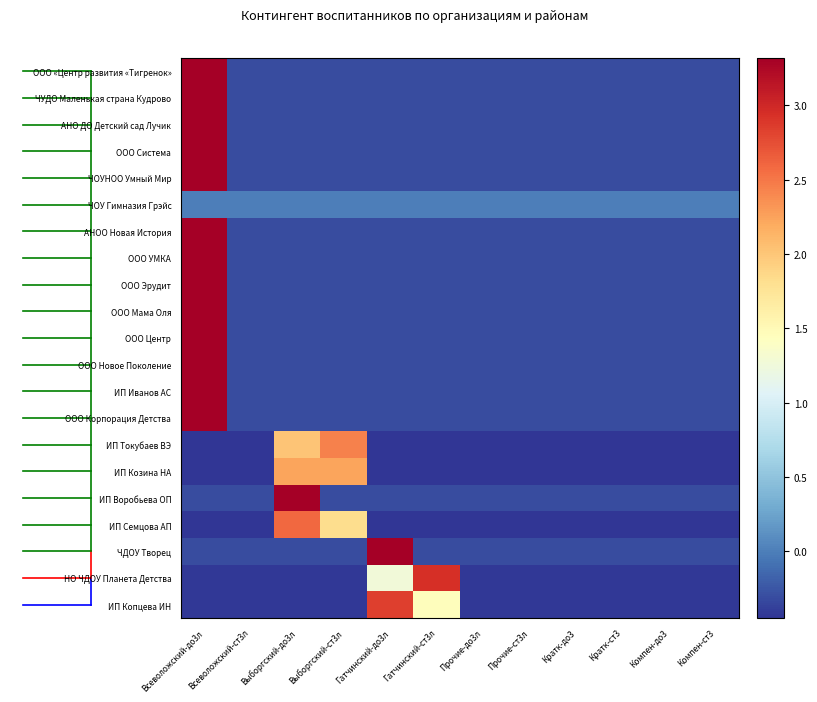

List the series in order of their peak value, highest first.

ООО Центр, ООО Корпорация Детства, ЧОУНОО Умный Мир, ООО УМКА, ИП Воробьева ОП, ЧУДО Маленькая страна Кудрово, АНО ДО Детский сад Лучик, ООО Эрудит, ООО Мама Оля, ИП Иванов АС, ЧДОУ Творец, ООО Система, АНОО Новая История, ООО Новое Поколение, ООО «Центр развития «Тигренок», НО ЧДОУ Планета Детства, ИП Копцева ИН, ИП Семцова АП, ИП Токубаев ВЭ, ИП Козина НА, ЧОУ Гимназия Грэйс